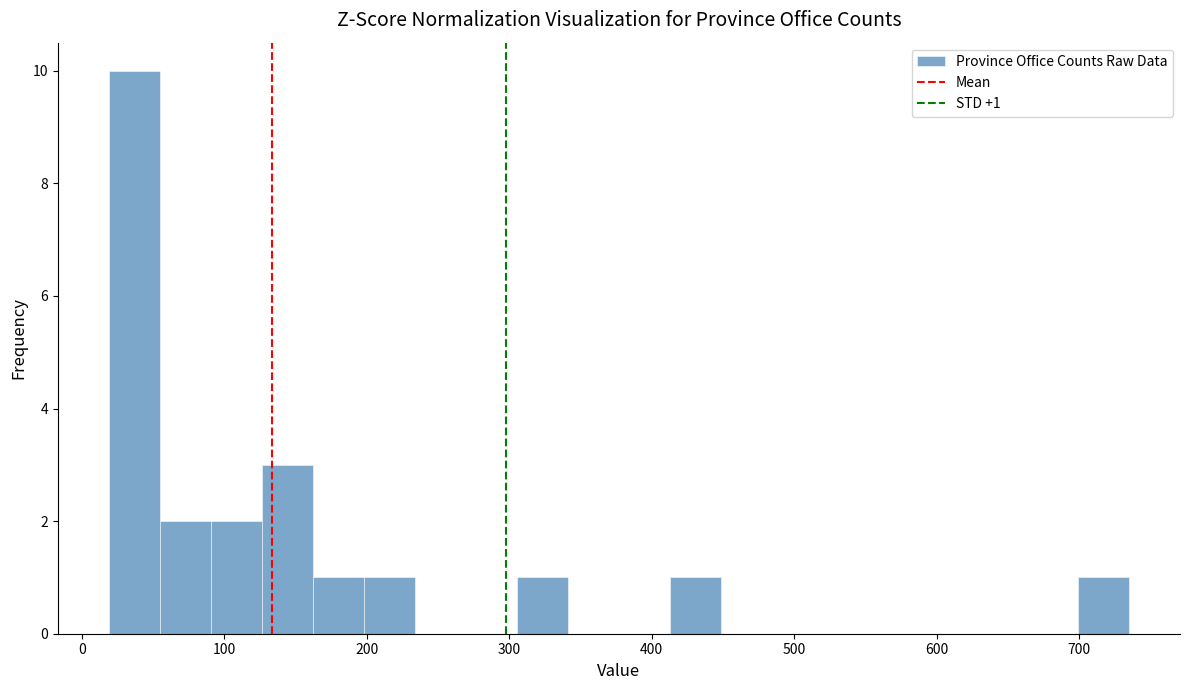

Around what value on the x-axis is the tallest bar? Give the approximate position of its centre, as read against the axis.

40